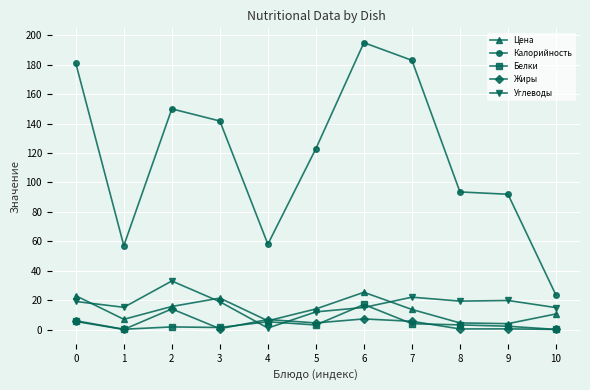

What is the total value across all series at 8?

120.9